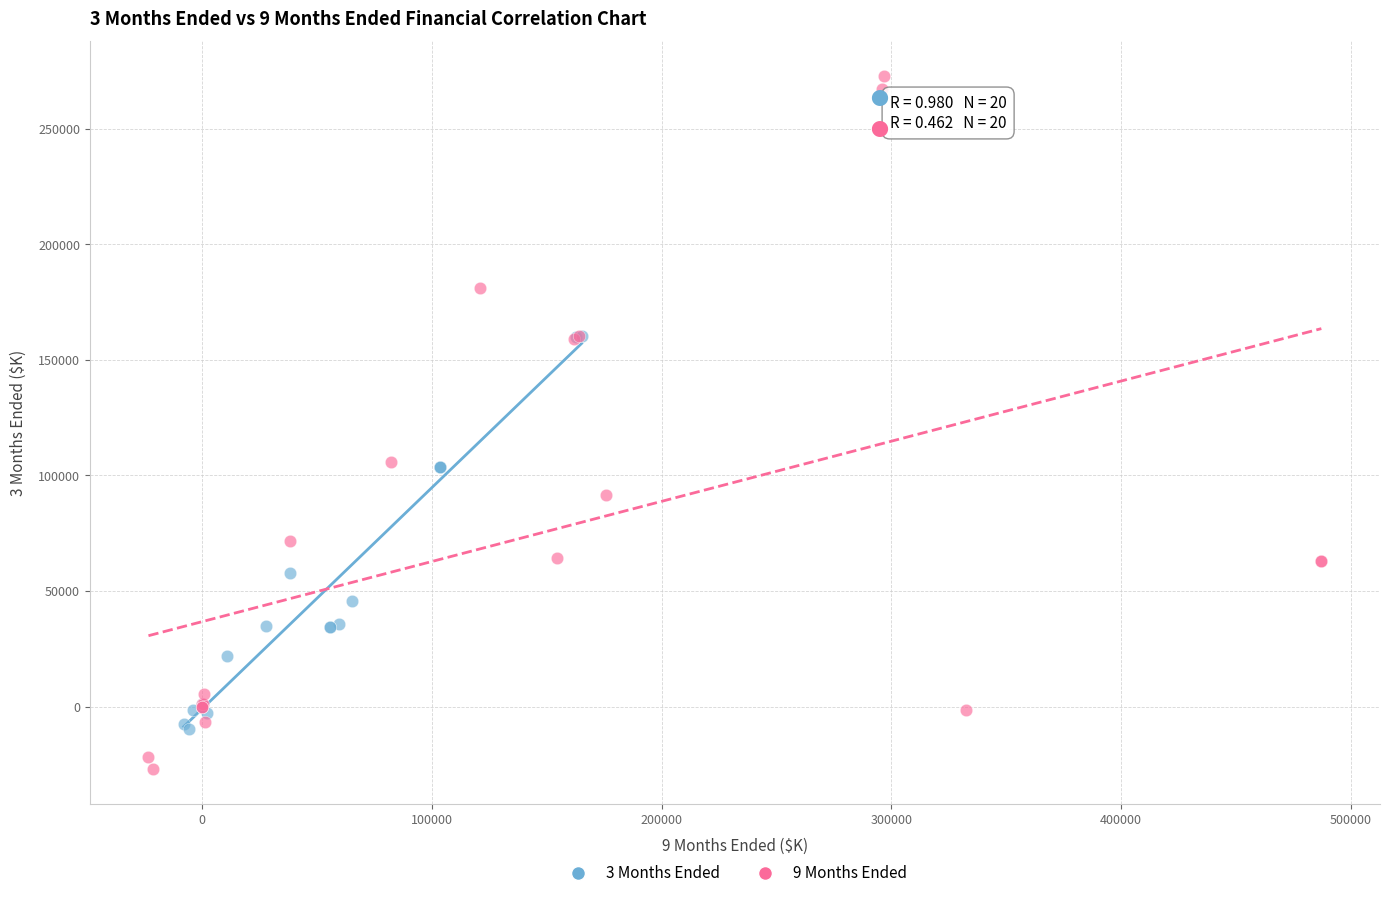

Which series reaches the minimum Y coordinate?

9 Months Ended